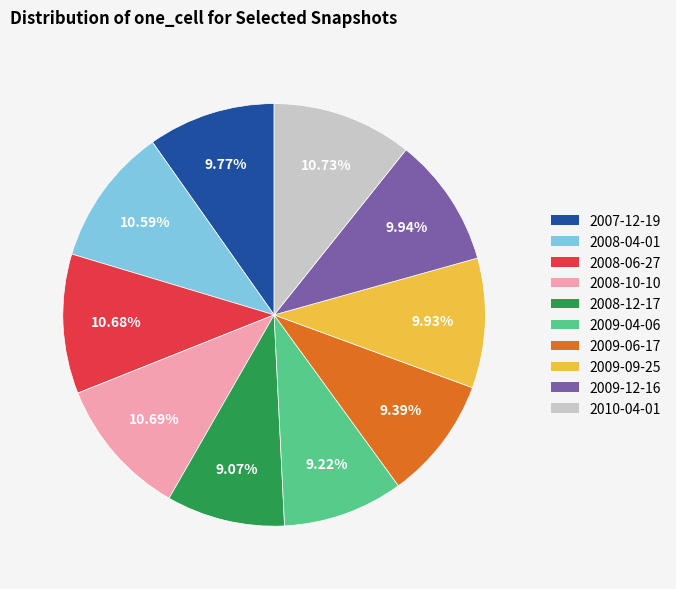

Is there any slice that represents more than half of the pie?

No